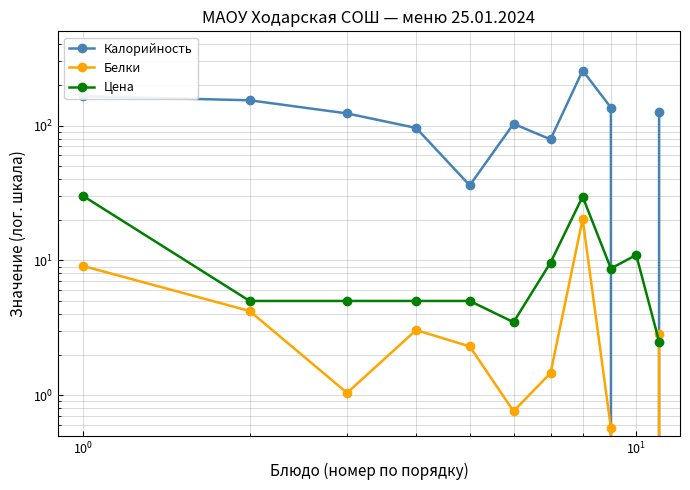

Does the chart have visible grid lines?

Yes